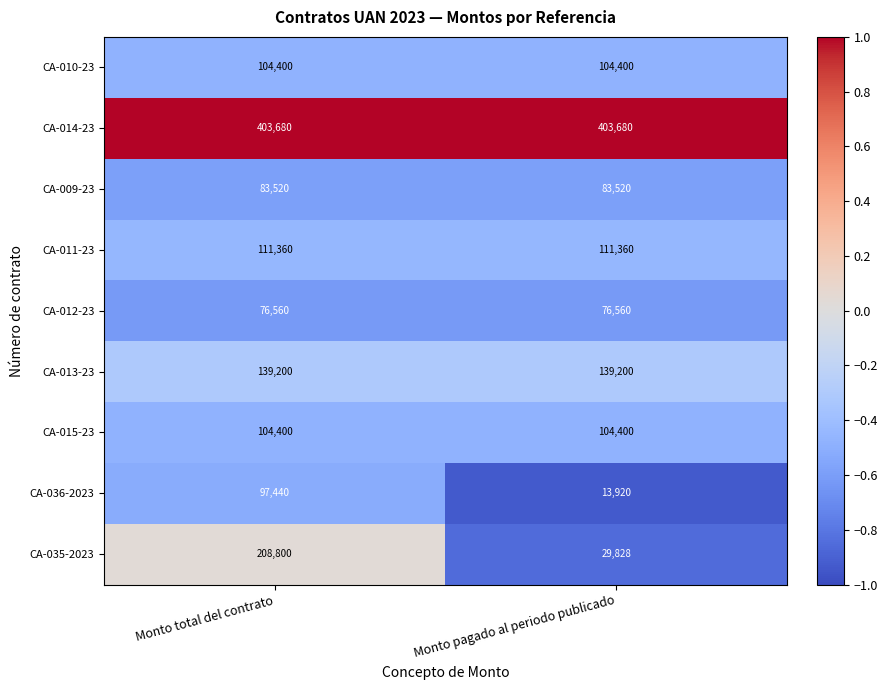

Reading left to right, transcribe all the data shown in this chart.

CA-010-23: 104400	104400
CA-014-23: 403680	403680
CA-009-23: 83520	83520
CA-011-23: 111360	111360
CA-012-23: 76560	76560
CA-013-23: 139200	139200
CA-015-23: 104400	104400
CA-036-2023: 97440	13920
CA-035-2023: 208800	29828